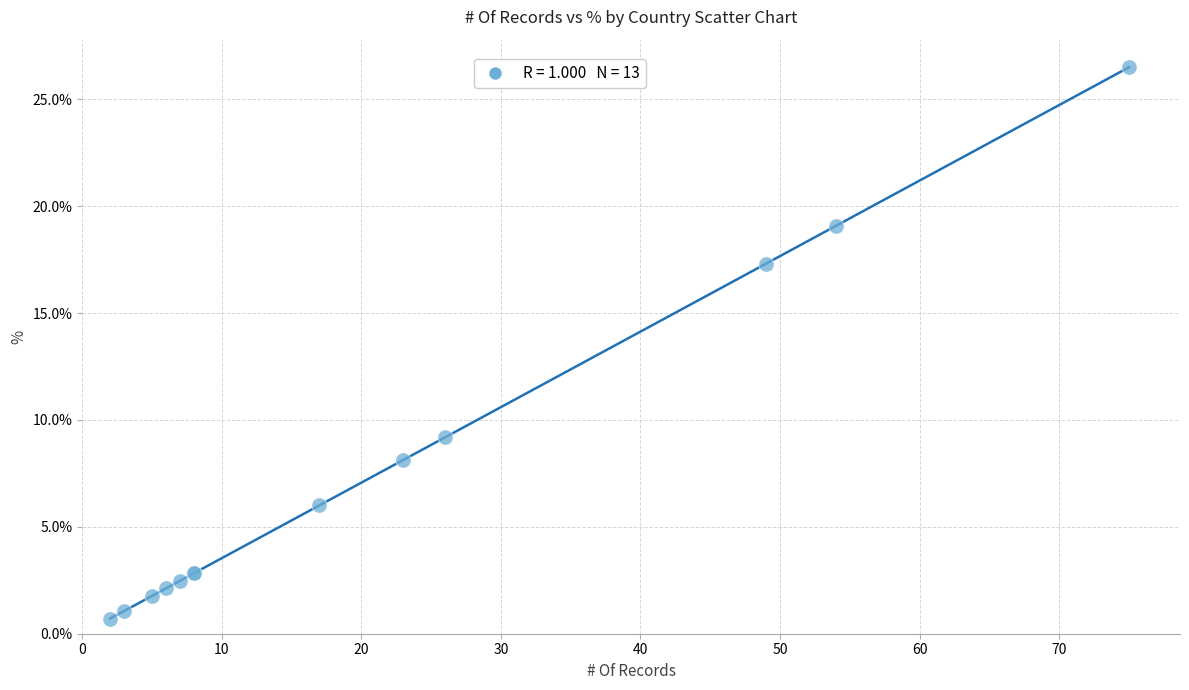

What Y value in the scatter plot is closest to 13?

9.2